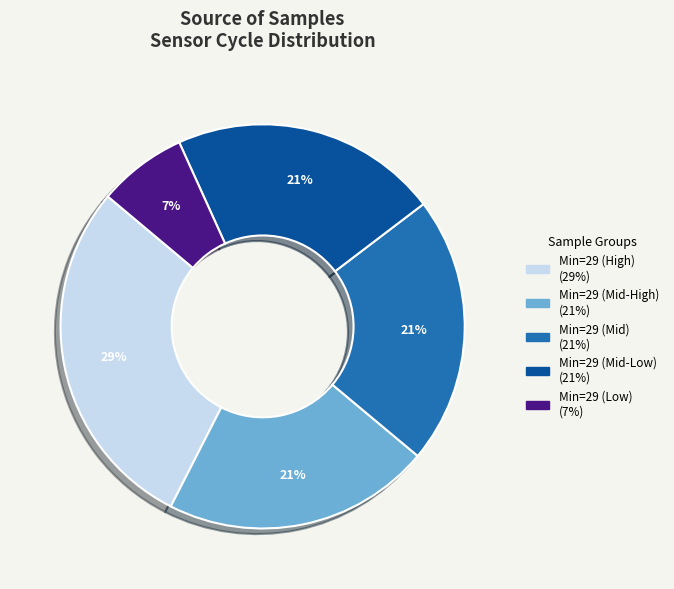

Is there any slice that represents more than half of the pie?

No